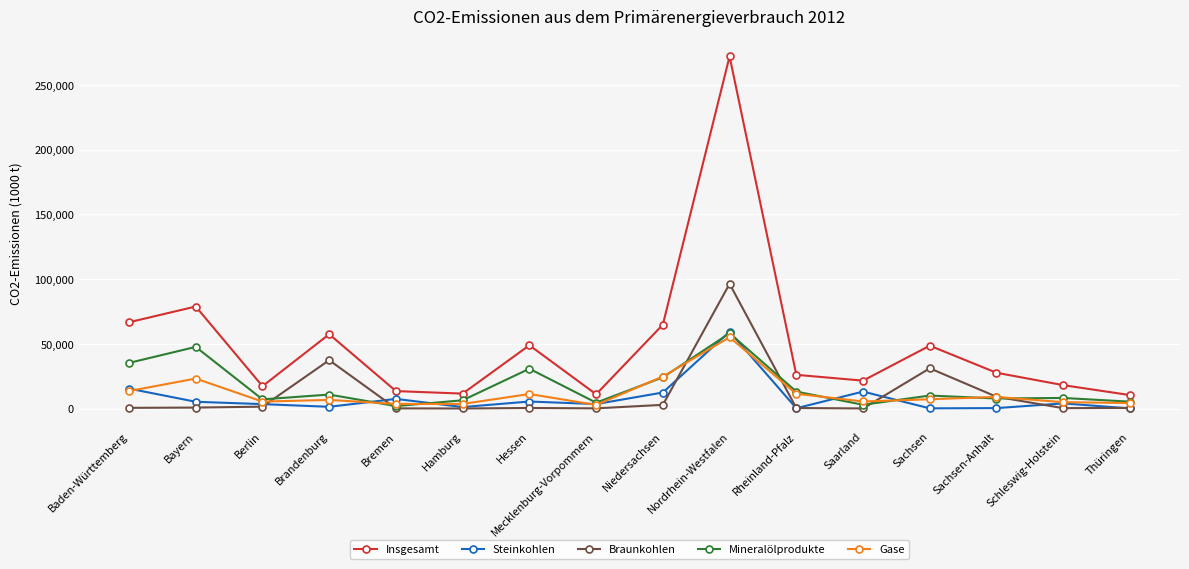

True or false: Mineralölprodukte and Insgesamt cross at least once.

False